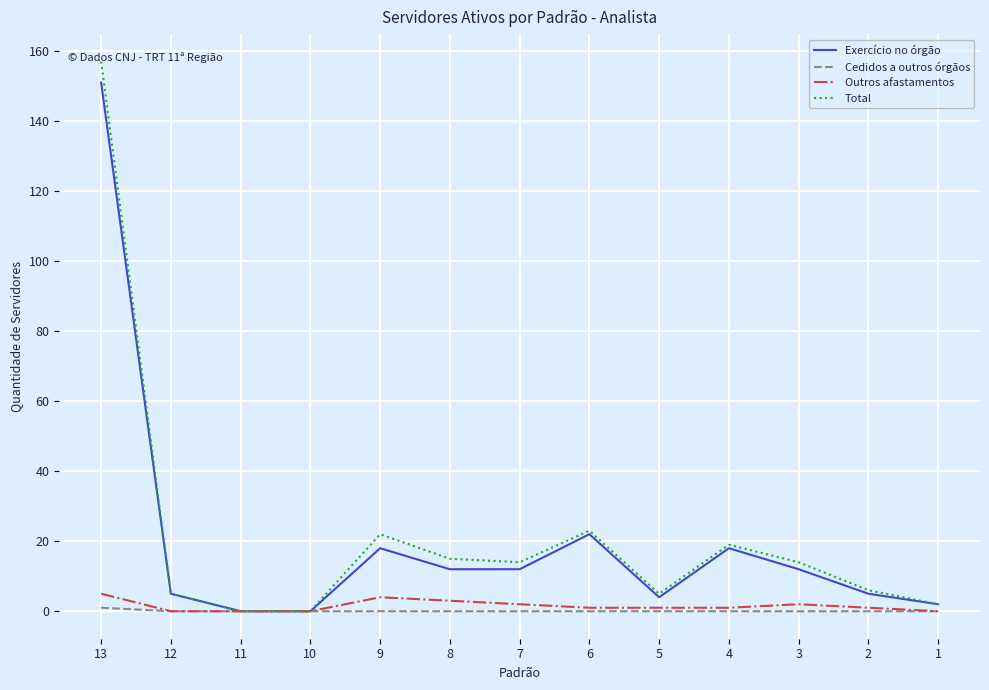

What is the sum of the Exercício no órgão values at 2 and 13?

156